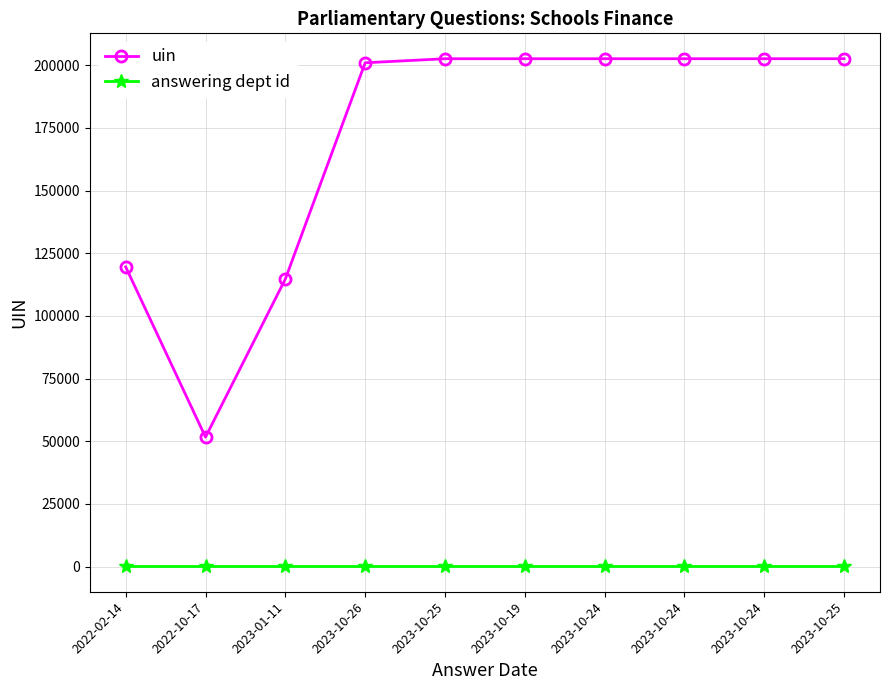

Rank the series by their maximum value, from lowest to highest.

answering dept id, uin